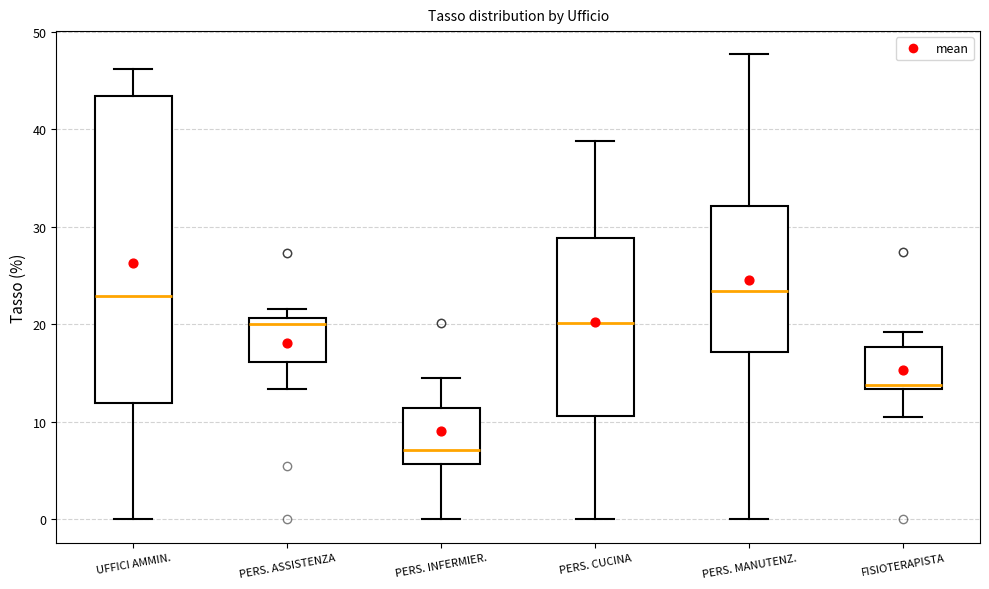

Comparing the boxes themselves (not the whiskers), which one is the tallest?

UFFICI AMMIN.